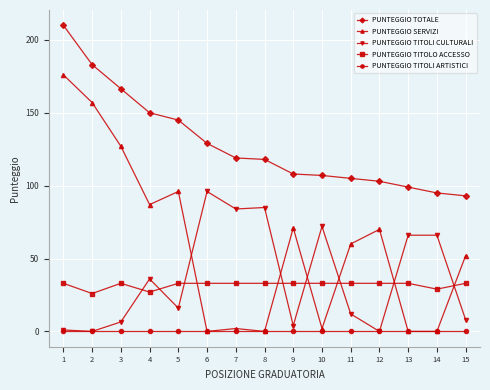

Reading left to right, transcribe all the data shown in this chart.

PUNTEGGIO TOTALE: 210.0	183.0	166.5	150.0	145.0	129.0	119.0	118.0	108.0	107.0	105.0	103.0	99.0	95.0	93.0
PUNTEGGIO SERVIZI: 176.0	157.0	127.0	87.0	96.0	0.0	2.0	0.0	71.0	2.0	60.0	70.0	0.0	0.0	52.0
PUNTEGGIO TITOLI CULTURALI: 1.0	0.0	6.5	36.0	16.0	96.0	84.0	85.0	4.0	72.0	12.0	0.0	66.0	66.0	8.0
PUNTEGGIO TITOLO ACCESSO: 33.0	26.0	33.0	27.0	33.0	33.0	33.0	33.0	33.0	33.0	33.0	33.0	33.0	29.0	33.0
PUNTEGGIO TITOLI ARTISTICI: 0.0	0.0	0.0	0.0	0.0	0.0	0.0	0.0	0.0	0.0	0.0	0.0	0.0	0.0	0.0